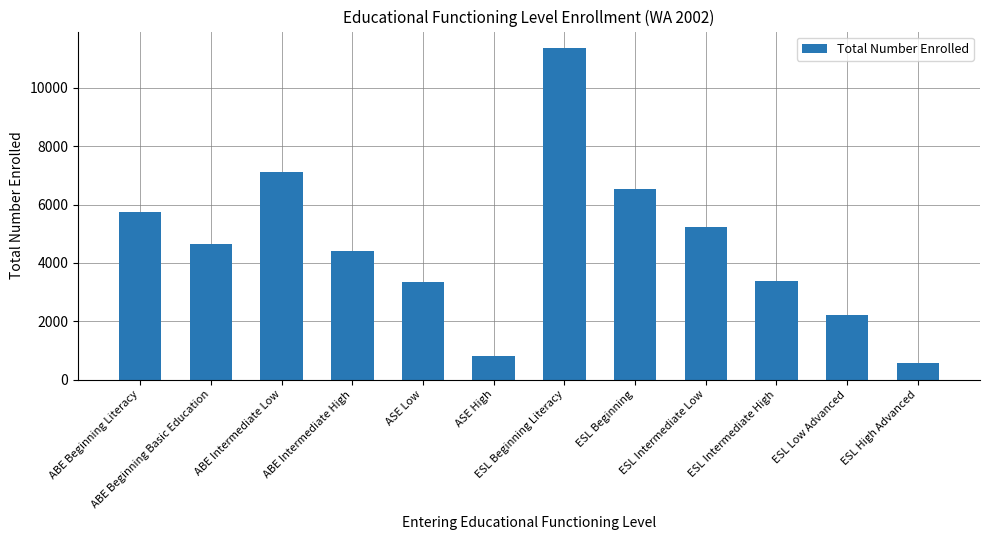

What is the smallest value displayed?

577